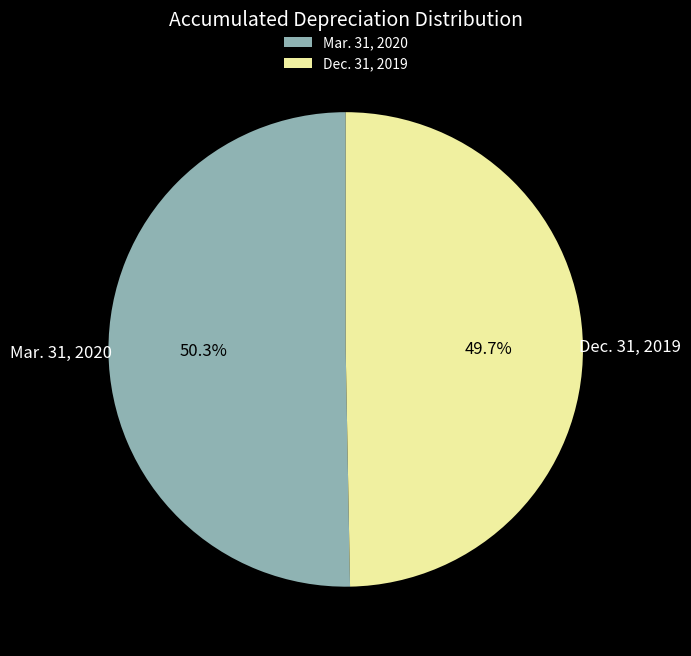

Rank the categories by value from highest to lowest.

Mar. 31, 2020, Dec. 31, 2019